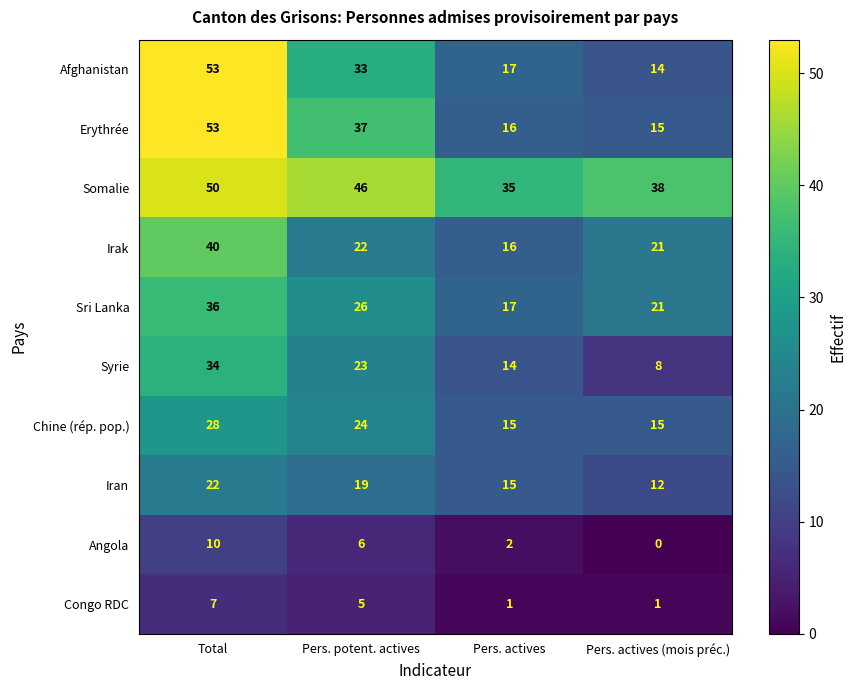

List the labels in order of Sri Lanka value, smallest first.

Pers. actives, Pers. actives (mois préc.), Pers. potent. actives, Total